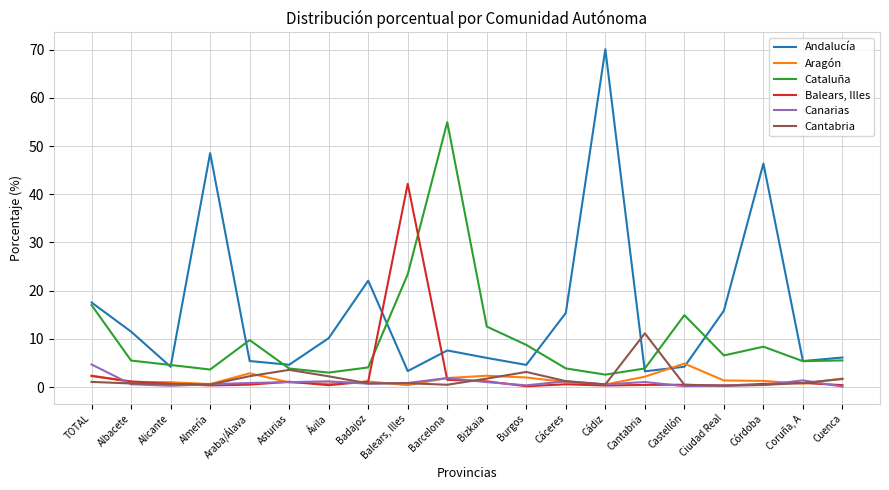

Is it true that Cataluña equals 2.6 at Cádiz?

True